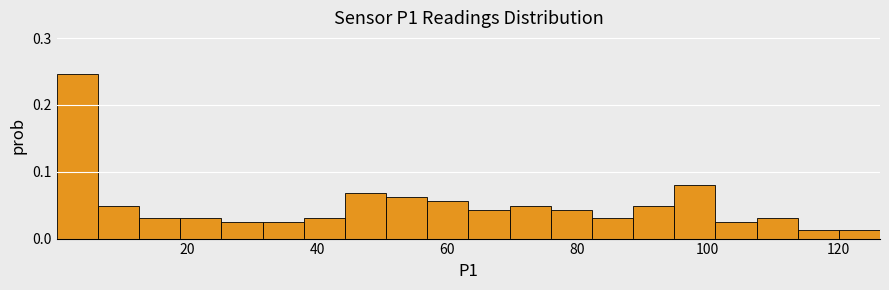

Read against the x-axis, roughly where is the centre of the tallest bar?

4